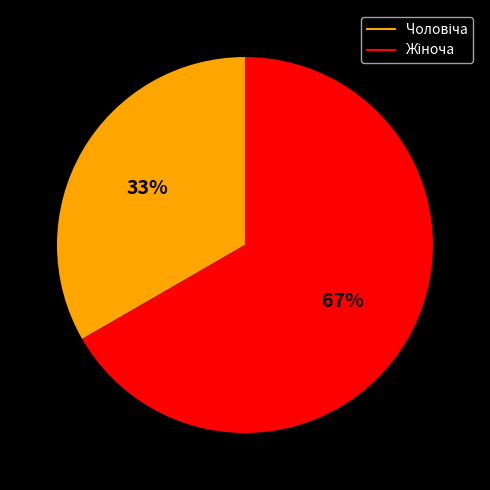

To the nearest percent, what is the average slice percentage?

50%